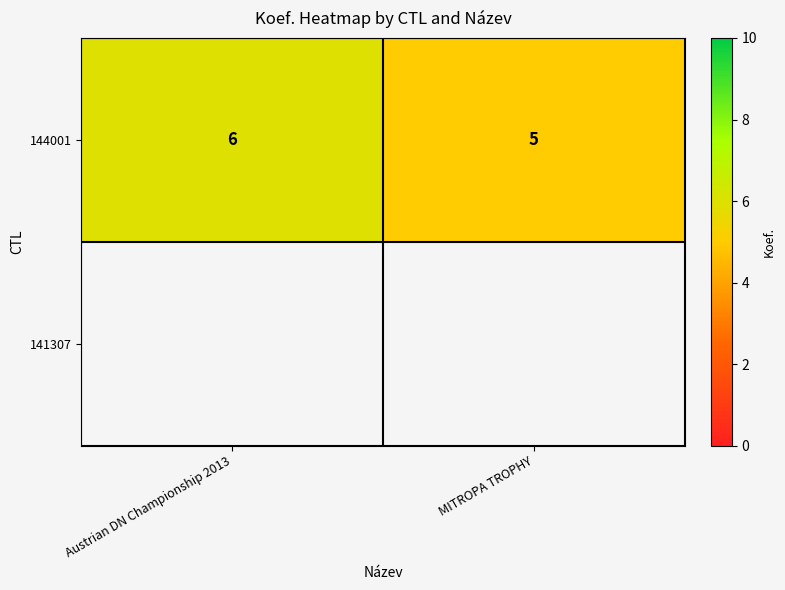

The value of 144001 at MITROPA TROPHY is 5. True or false?

True